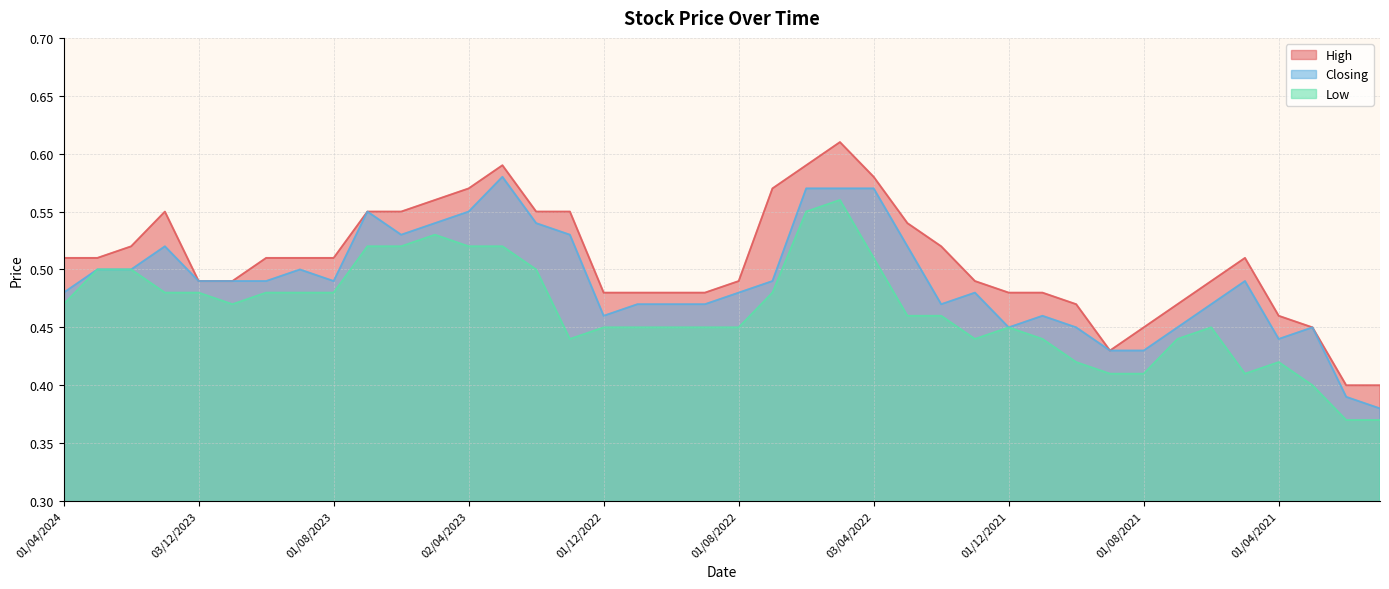

True or false: High and Closing intersect in this chart.

False